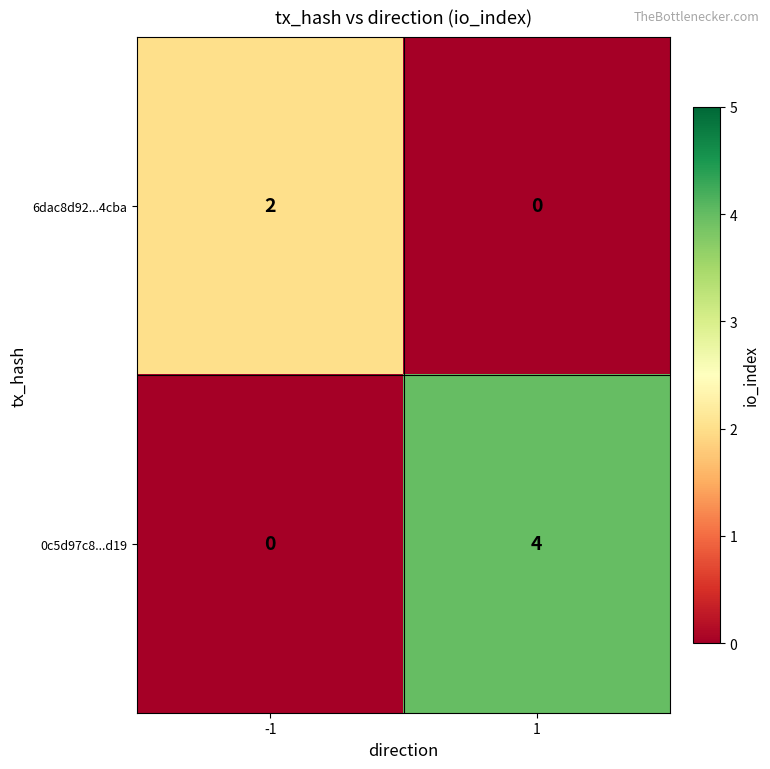

Rank the series by their average value, from lowest to highest.

6dac8d92...4cba, 0c5d97c8...d19